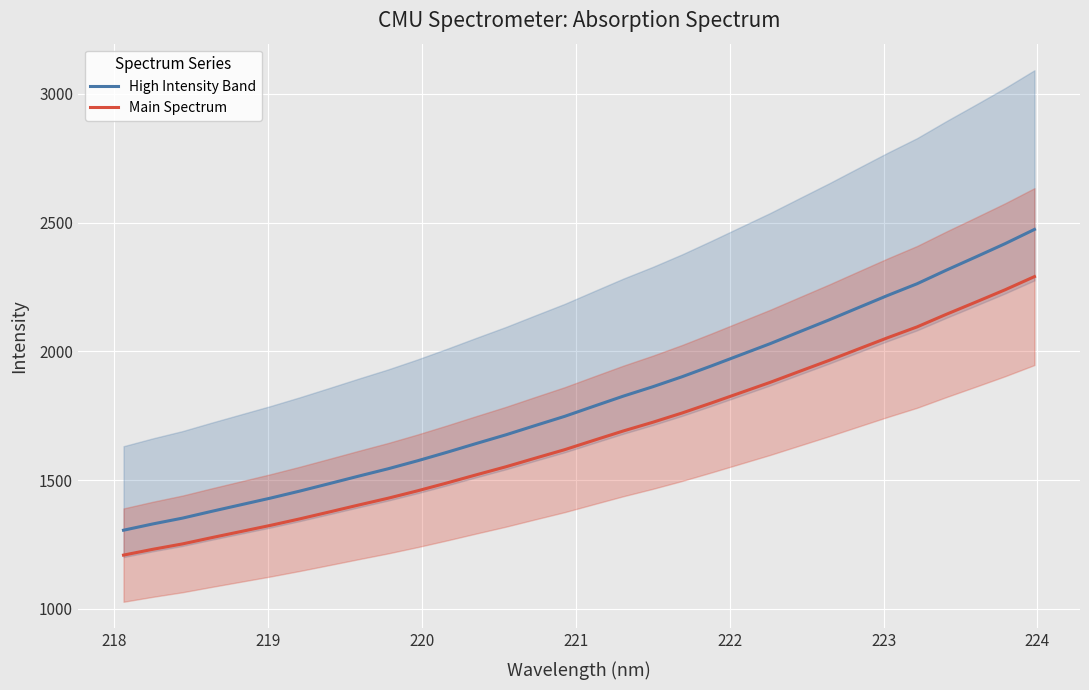

What is the maximum value for Main Spectrum?

2290.2